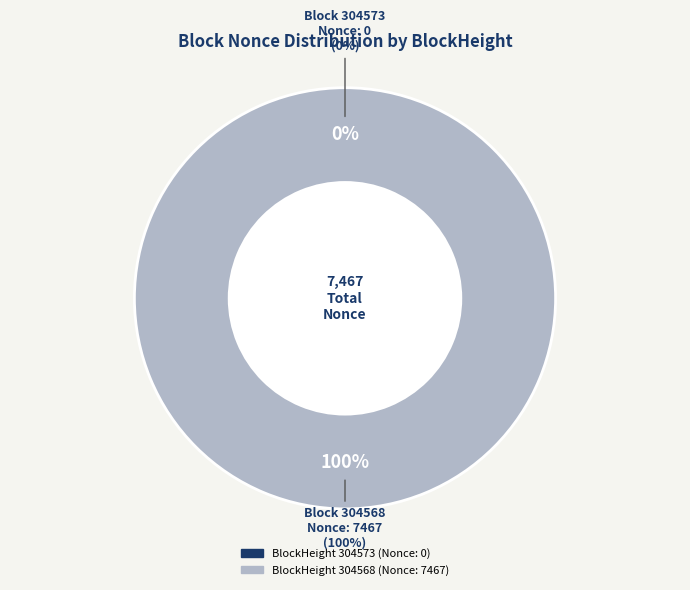

Rank the categories by value from lowest to highest.

304573, 304568